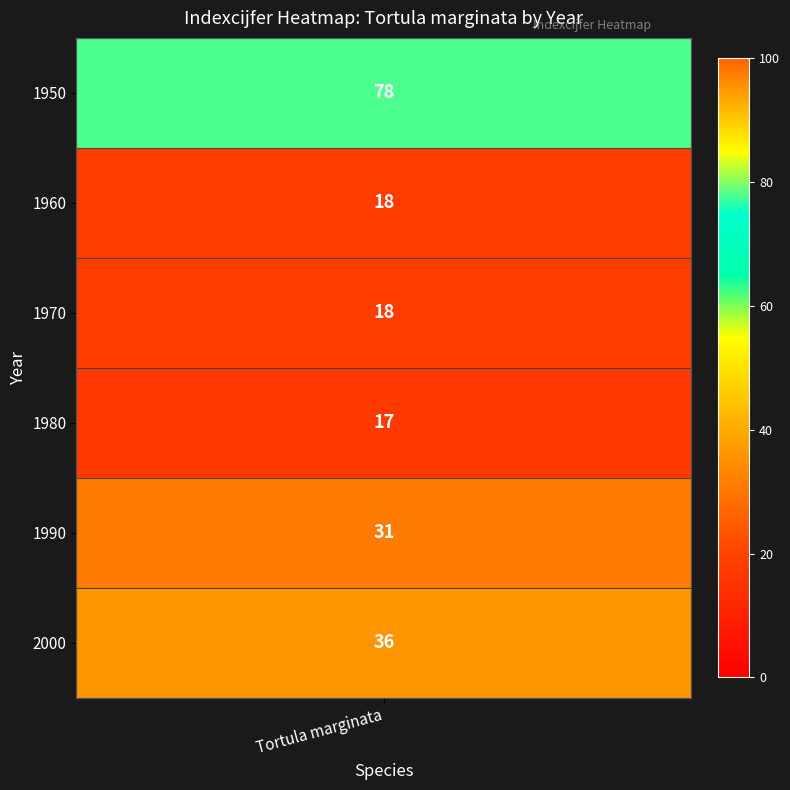

How many values exceed 31?

2